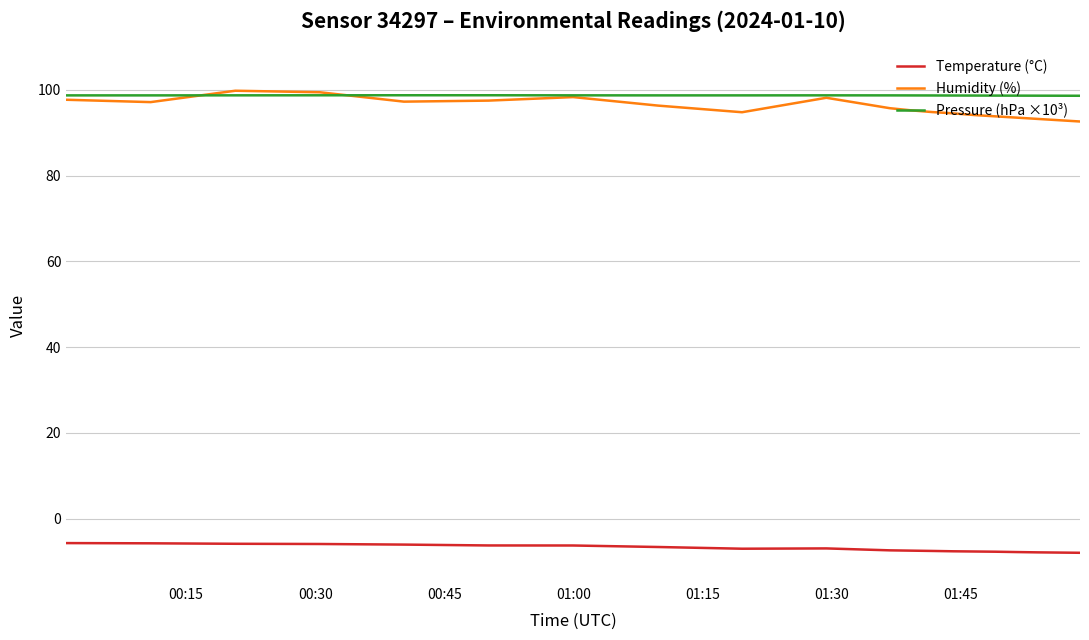

What is the highest value of the Humidity (%) series?

99.8